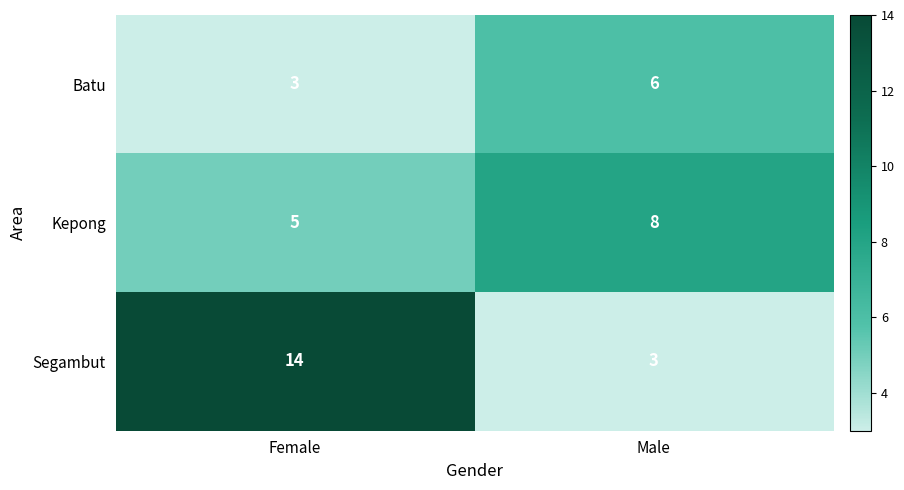

How many categories are shown in the chart?

2